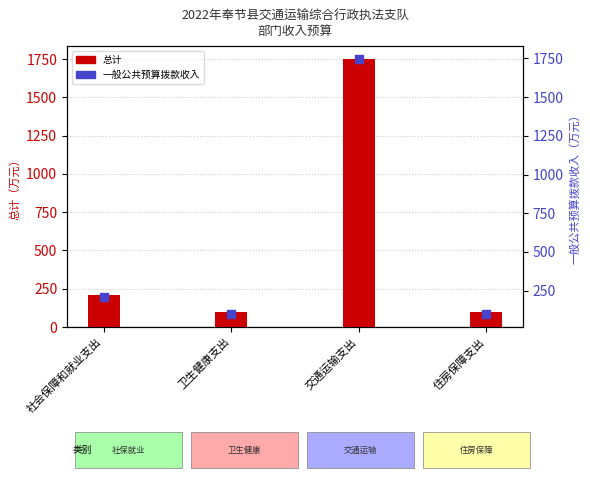

Which series has the widest spread of Y values?

总计